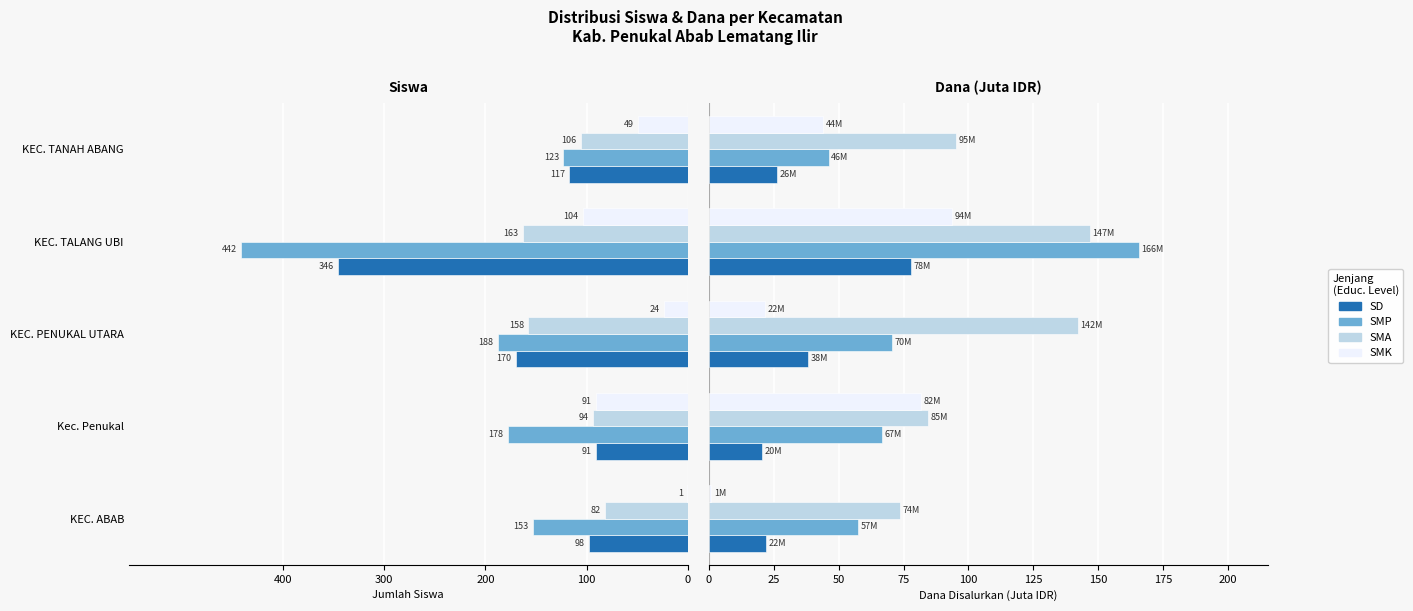

At how many categories does at least one series exceed 51?

5